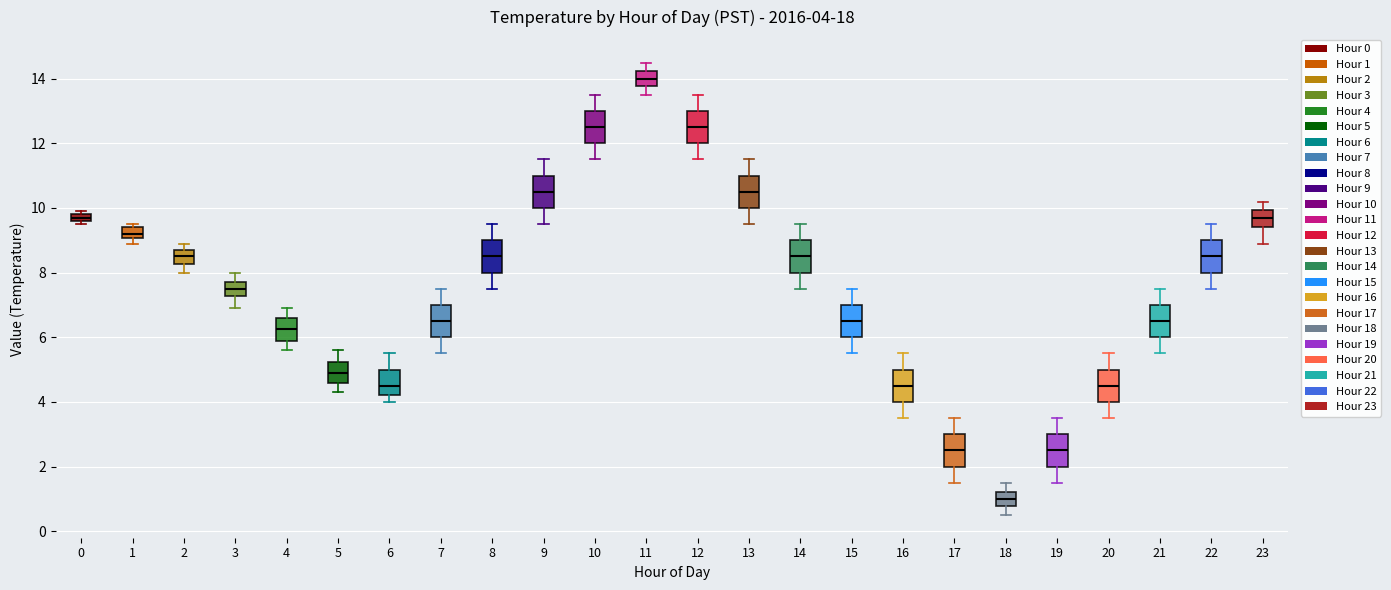

Which box's median line is the highest?

11